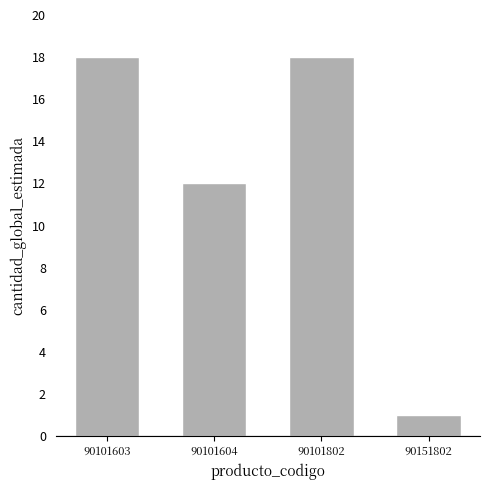

Which has a higher value, 90101802 or 90151802?

90101802